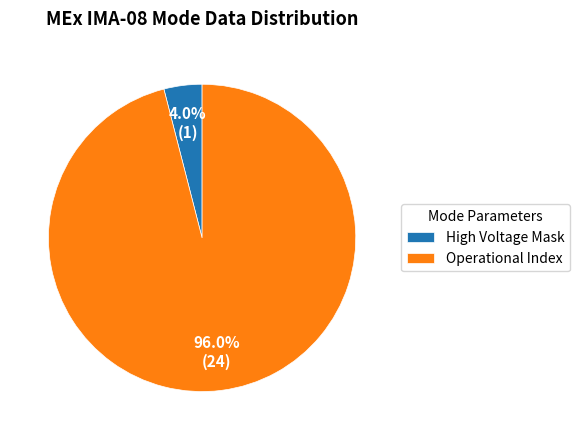

Count the number of slices in the pie.

2